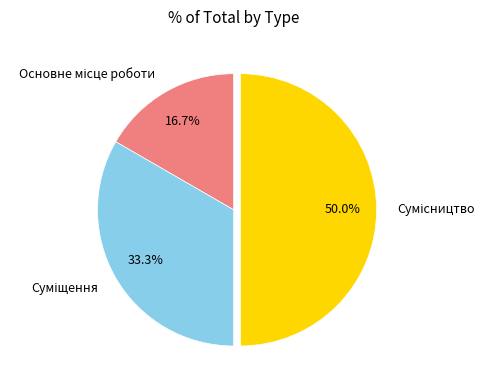

How many segments does this pie chart have?

3